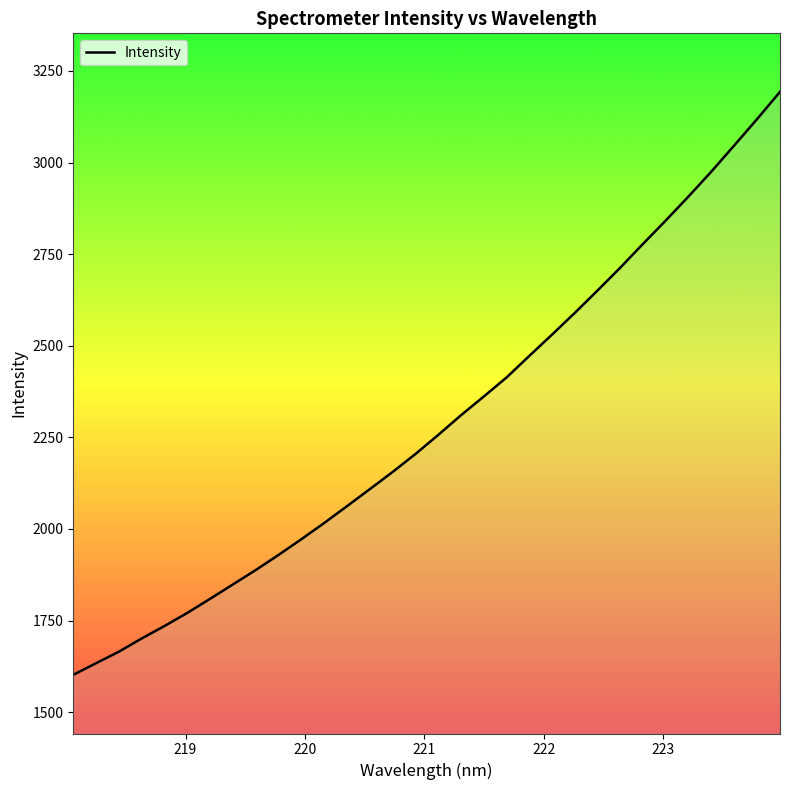

What is the greatest value displayed?

3193.0